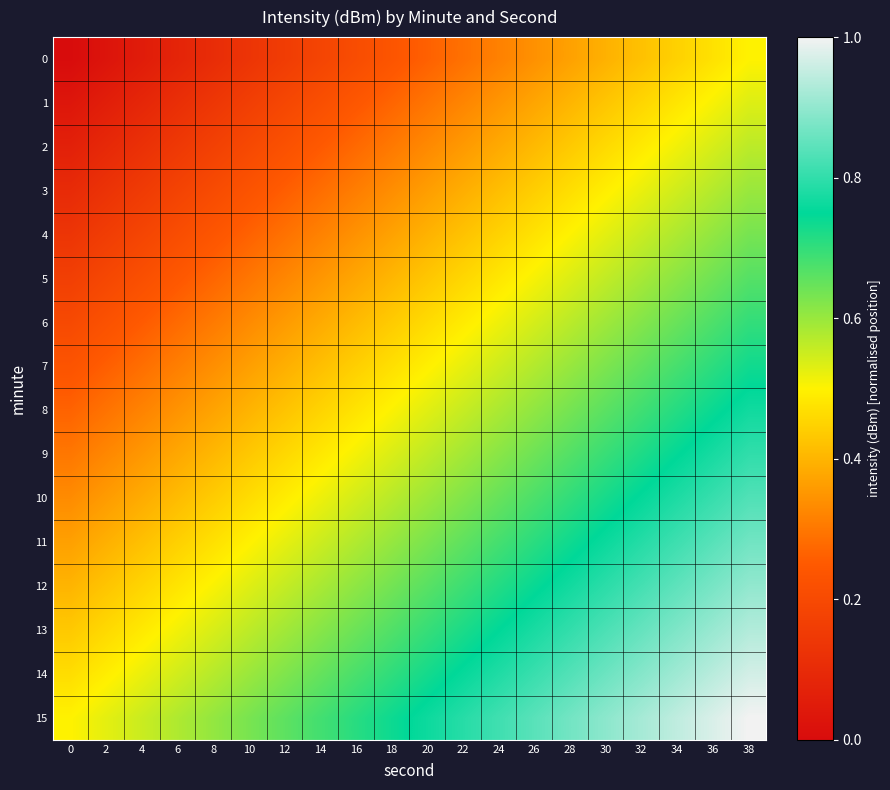

At which category is the sum across all series the highest?

38